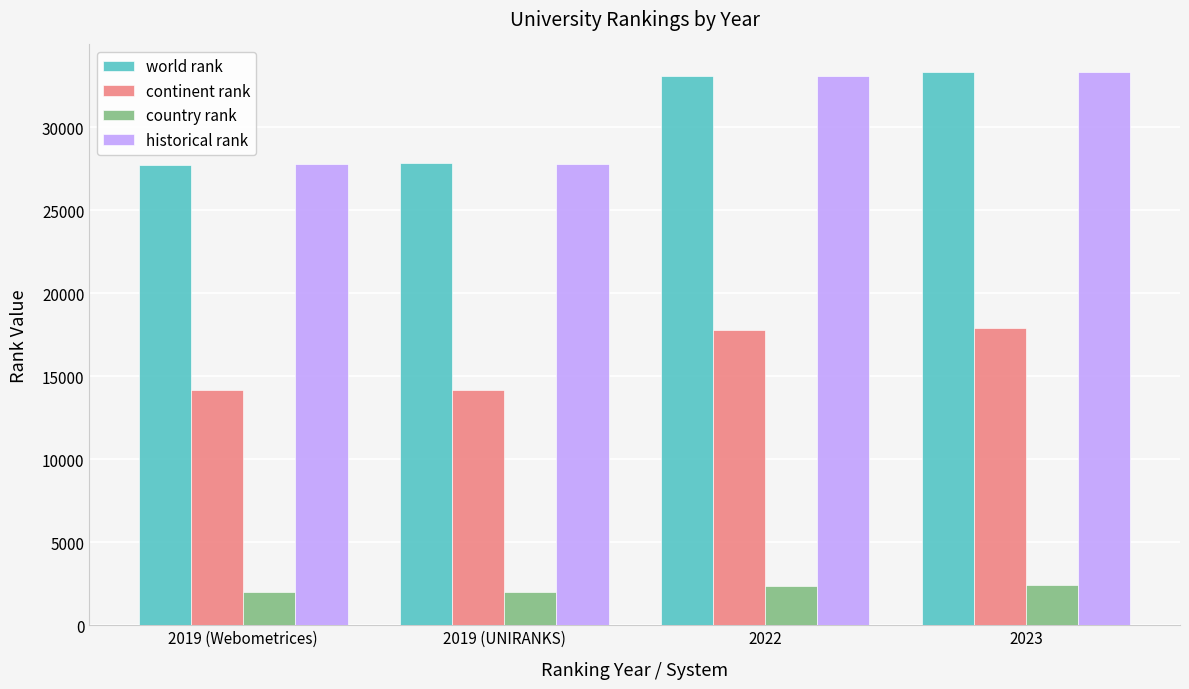

Are the bars horizontal?

No